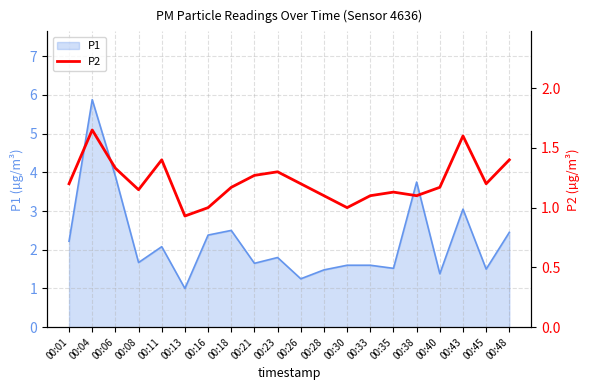

What is the difference between the maximum and minimum values?

0.7